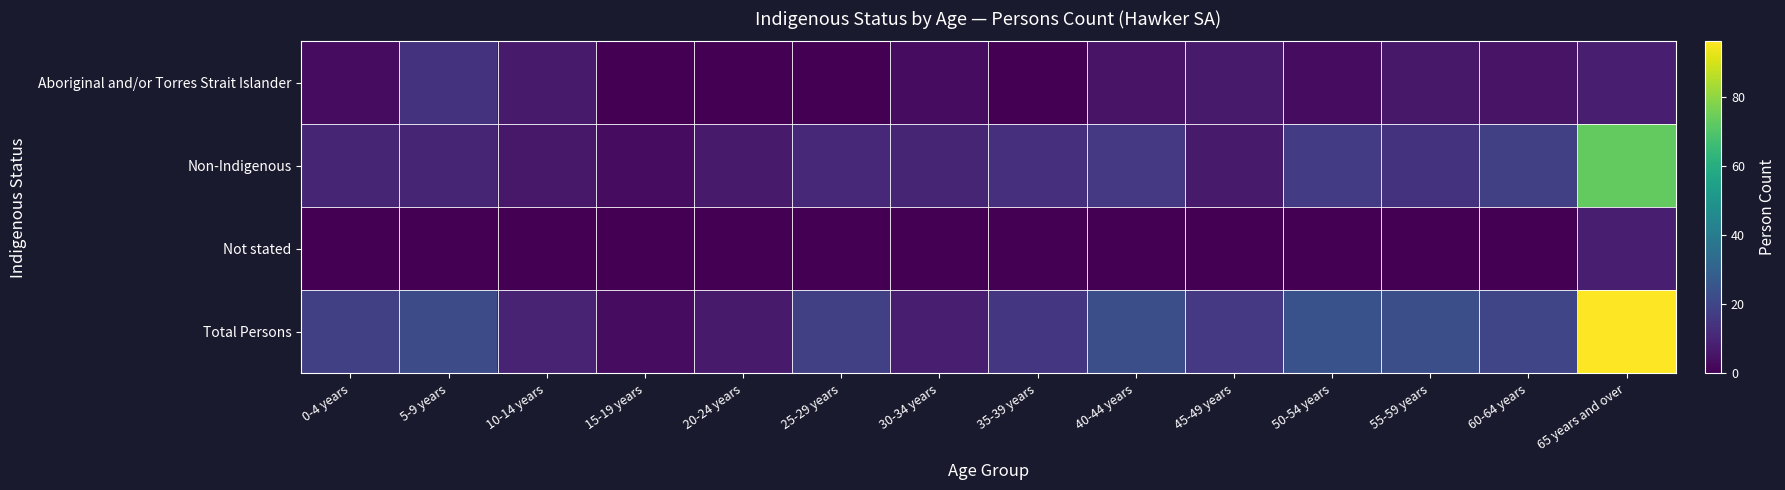

Rank the series by their average value, from highest to lowest.

Total Persons, Non-Indigenous, Aboriginal and/or Torres Strait Islander, Not stated